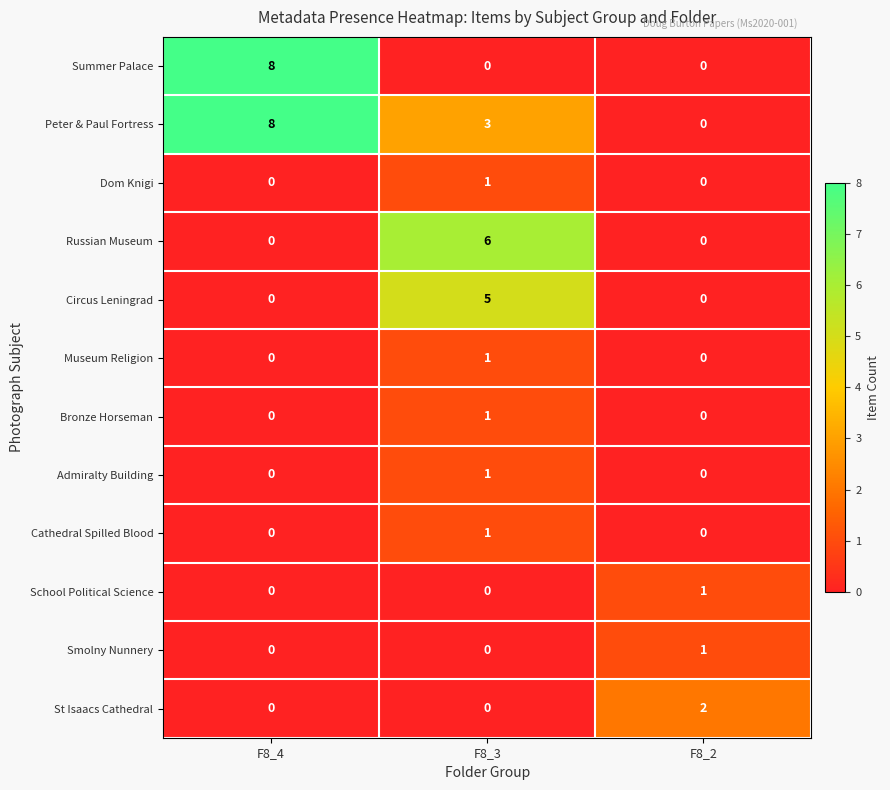

Count the School Political Science values in the range 0 to 1.

3